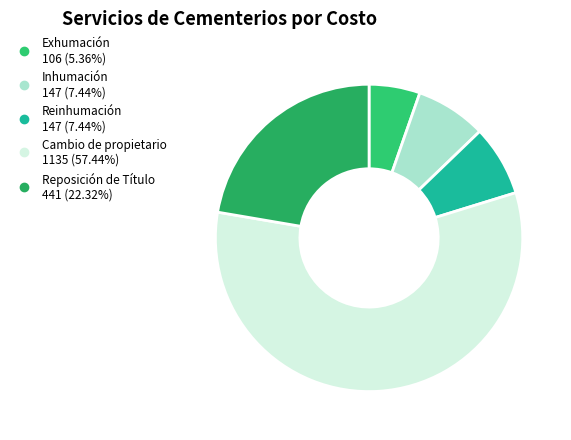

Which category has the biggest portion of the pie?

Cambio de propietario